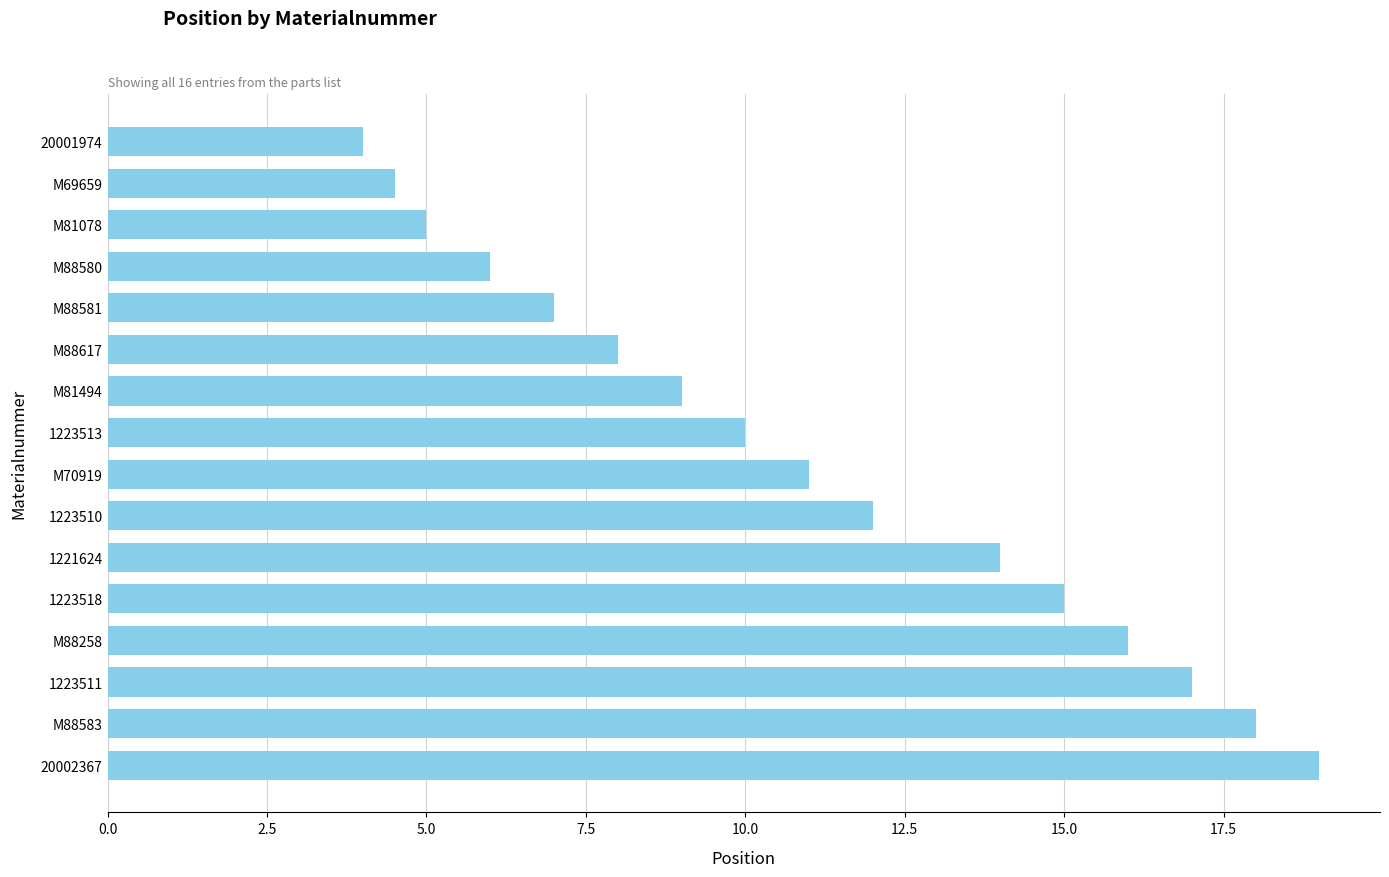

What is the change in value from M88617 to 20001974?

-4.0